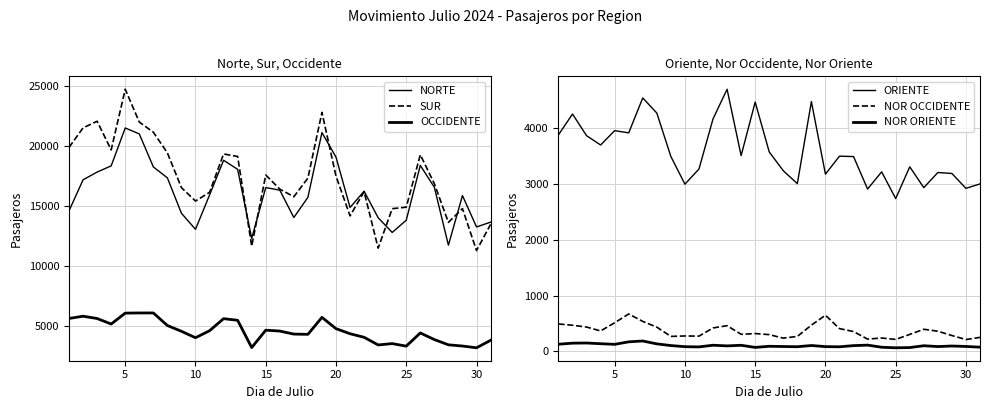

How many values in the ORIENTE series are below 3491?

15